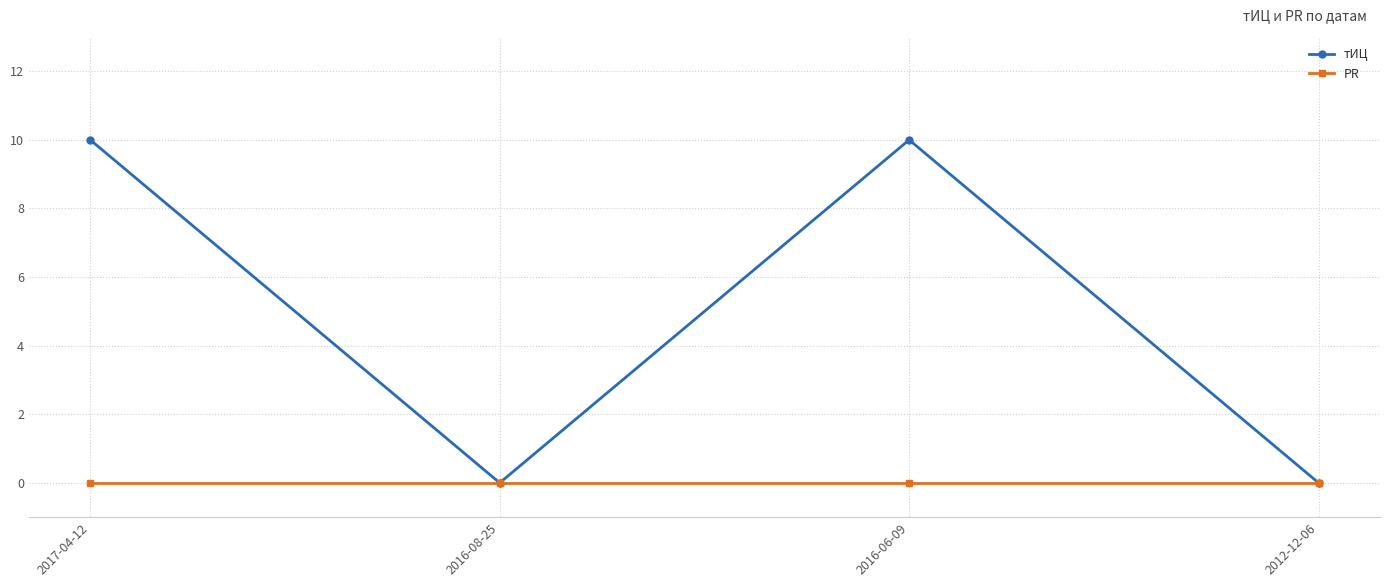

Which series has the widest spread of values?

тИЦ